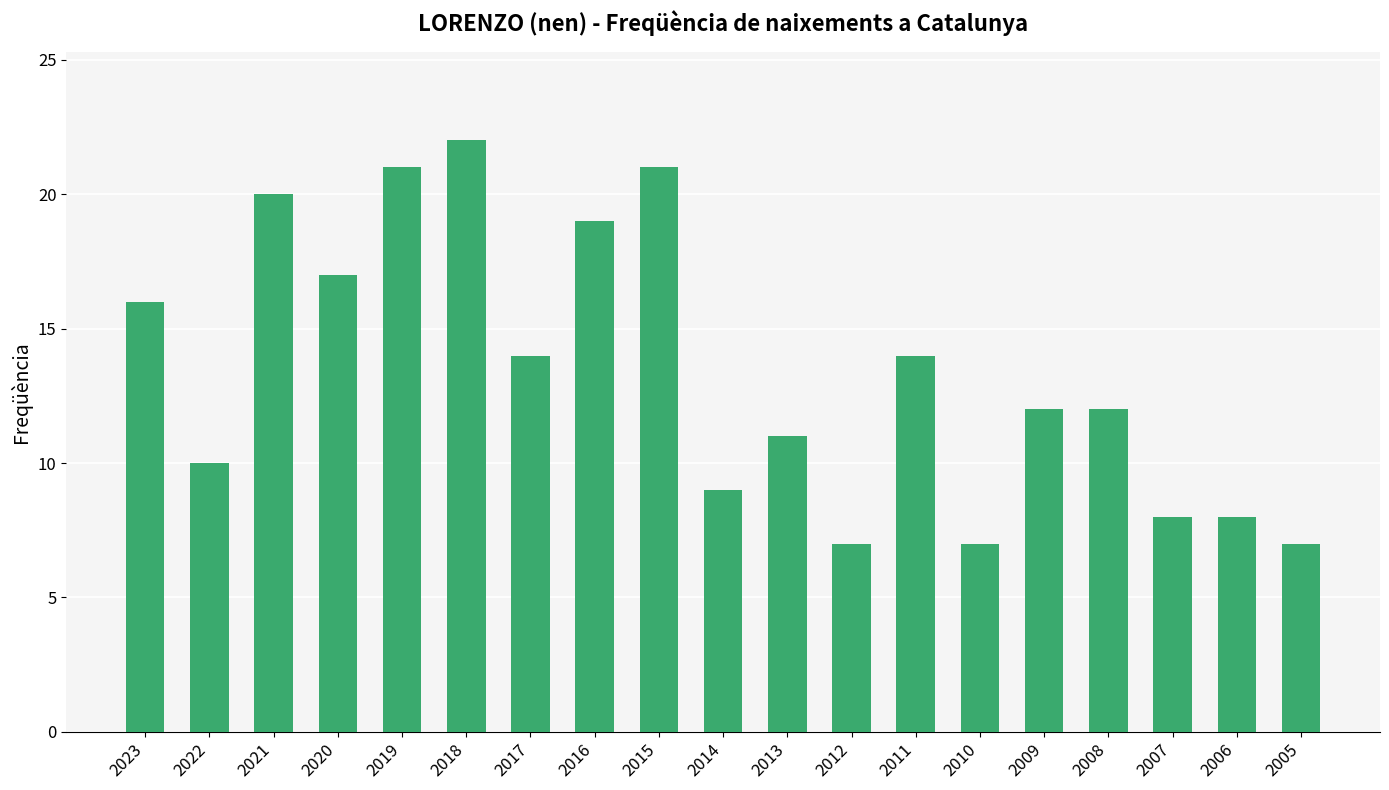

Does the chart contain stacked bars?

No